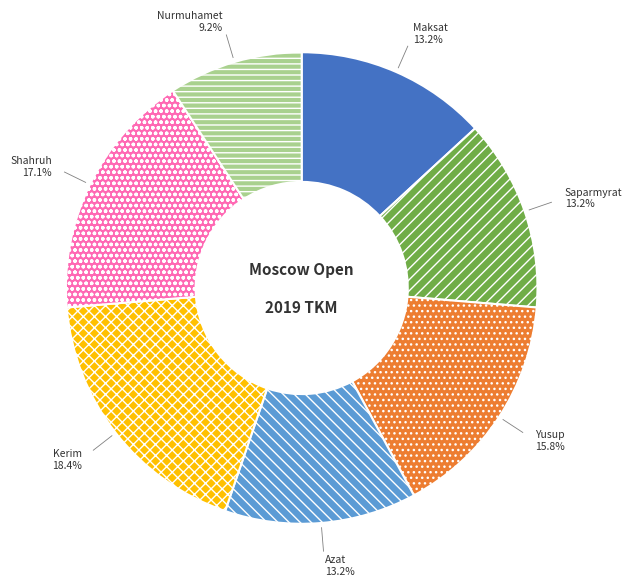

Is there any slice that represents more than half of the pie?

No